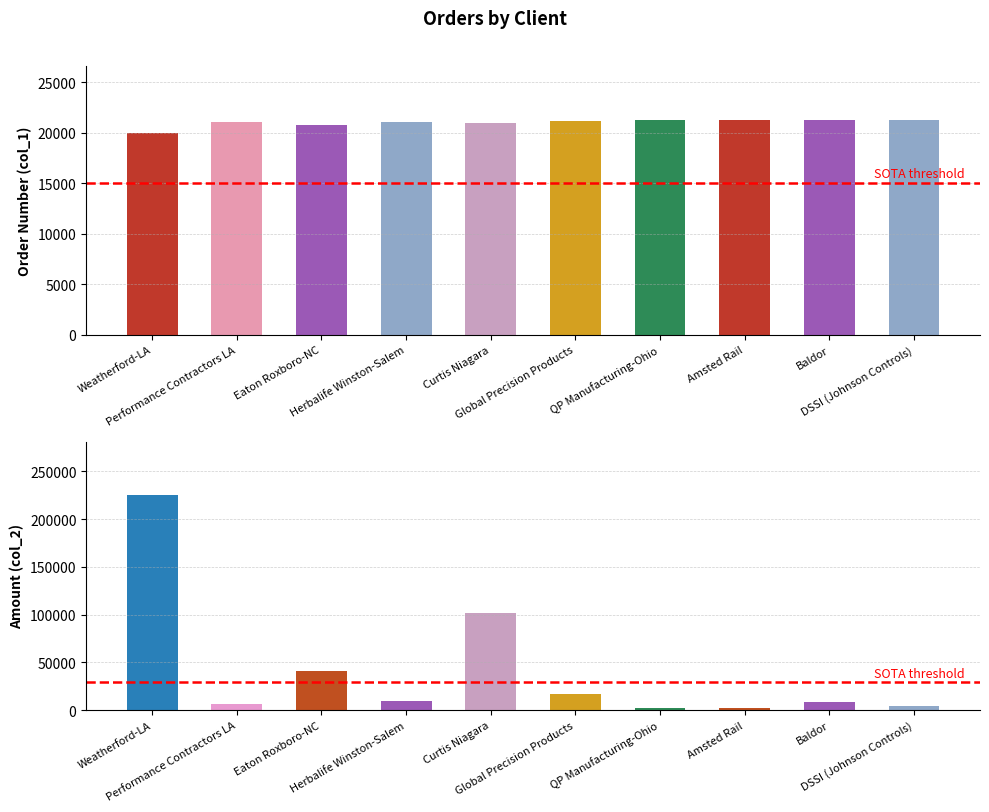

At how many categories does at least one series exceed 6388?

10